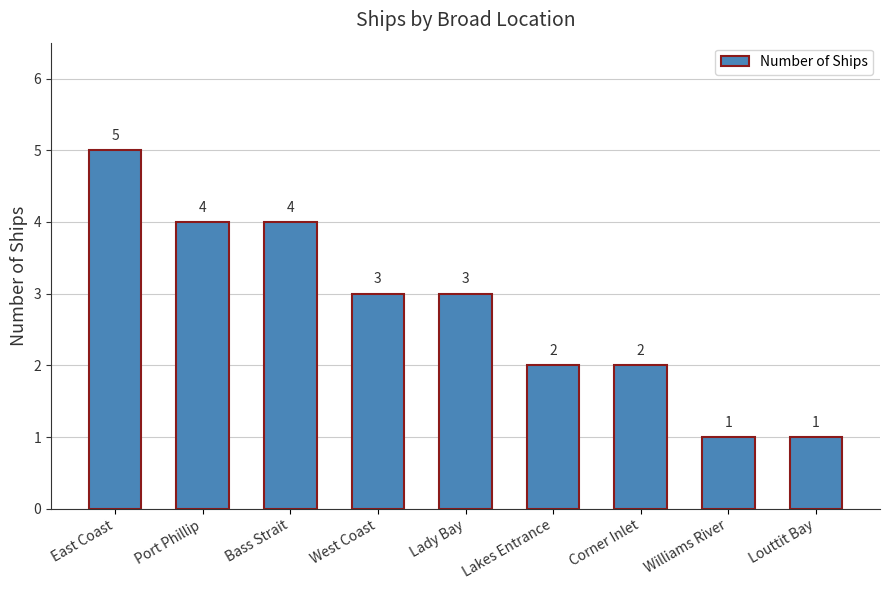

What is the value of the 1st bar from the left?

5